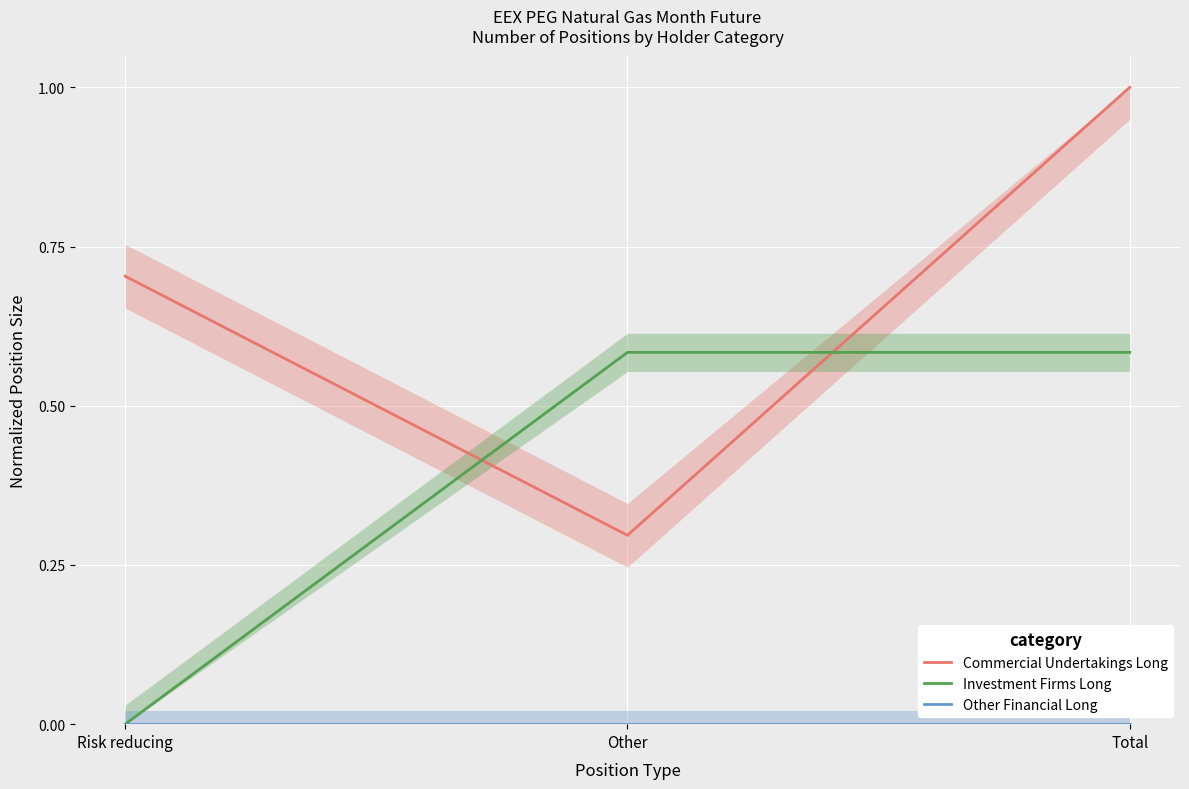

What is the highest value of the Investment Firms Long series?

0.6